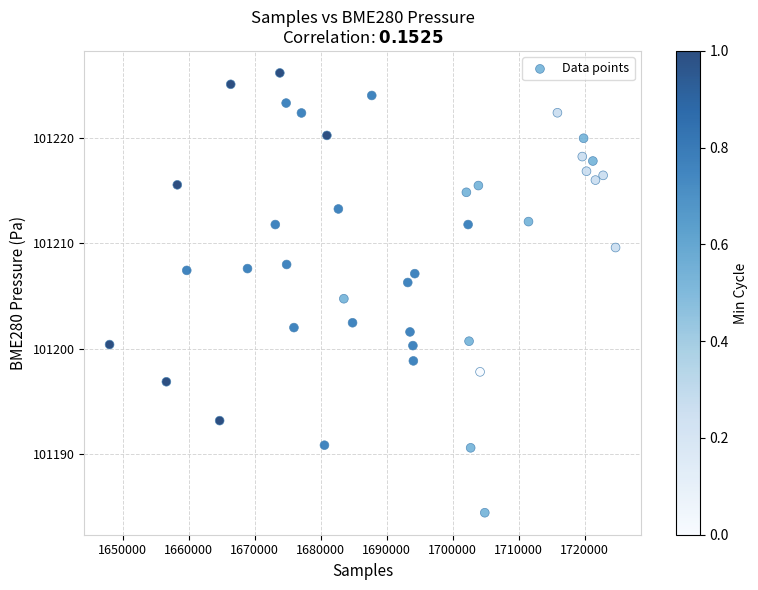

What is the range of X values (max minus min)?

76709.0